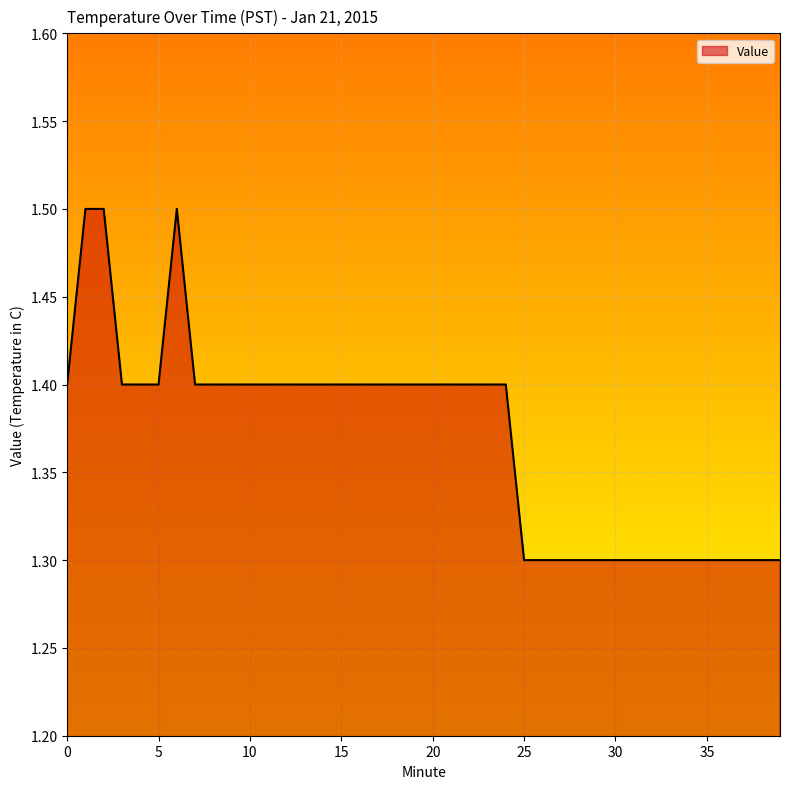

What is the greatest value displayed?

1.5